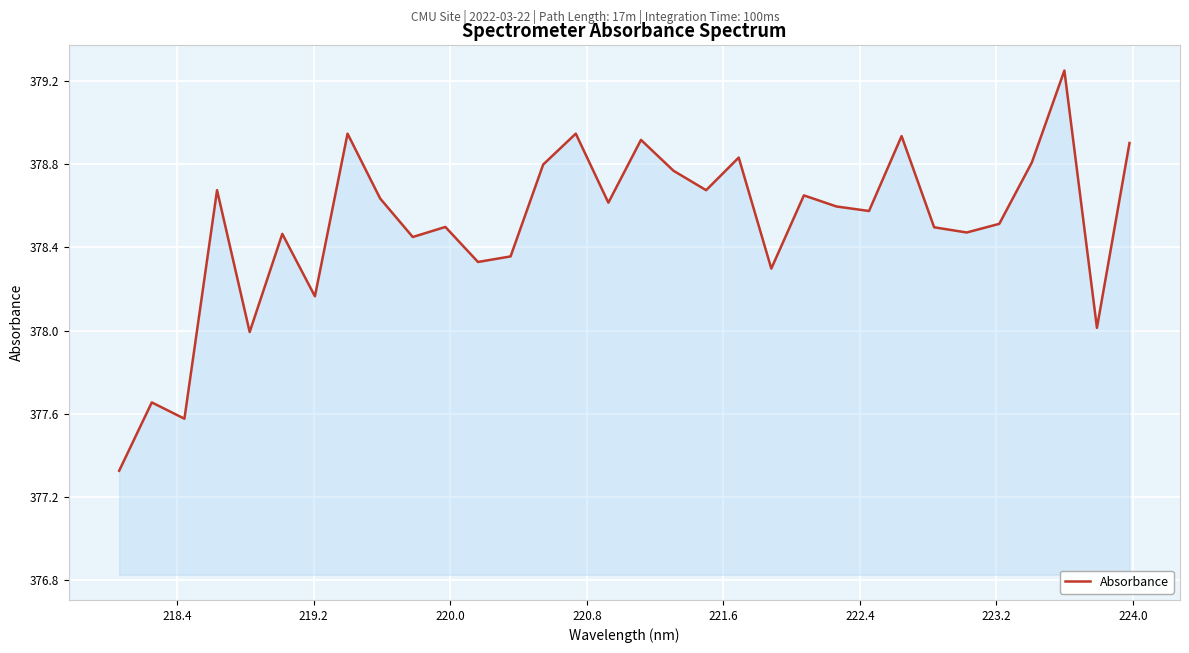

How many lines are shown in the chart?

1